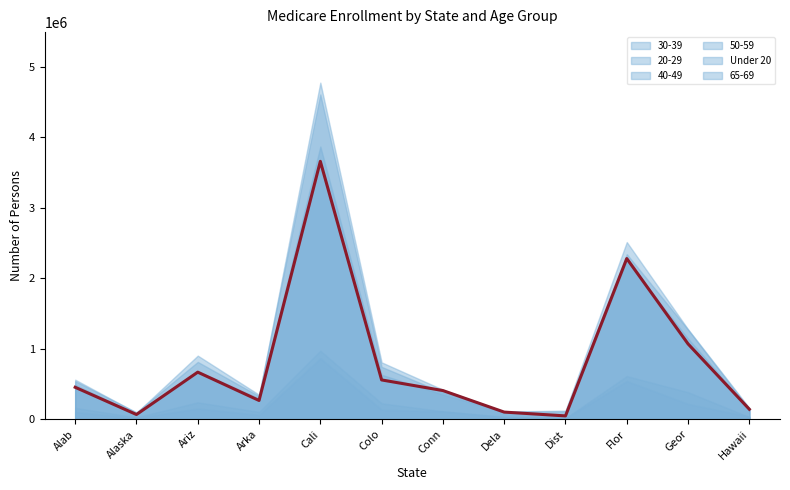

Which category has the lowest value in the 50-59 series?

District of Columbia